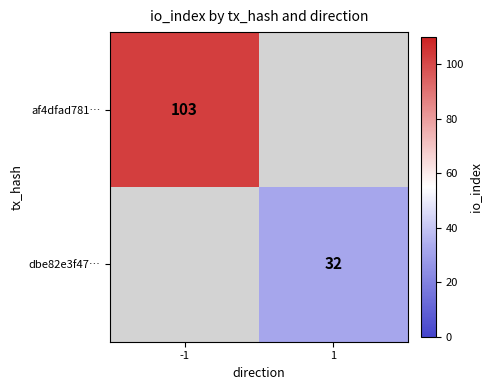

The value of af4dfad781… at -1 is 170. True or false?

False